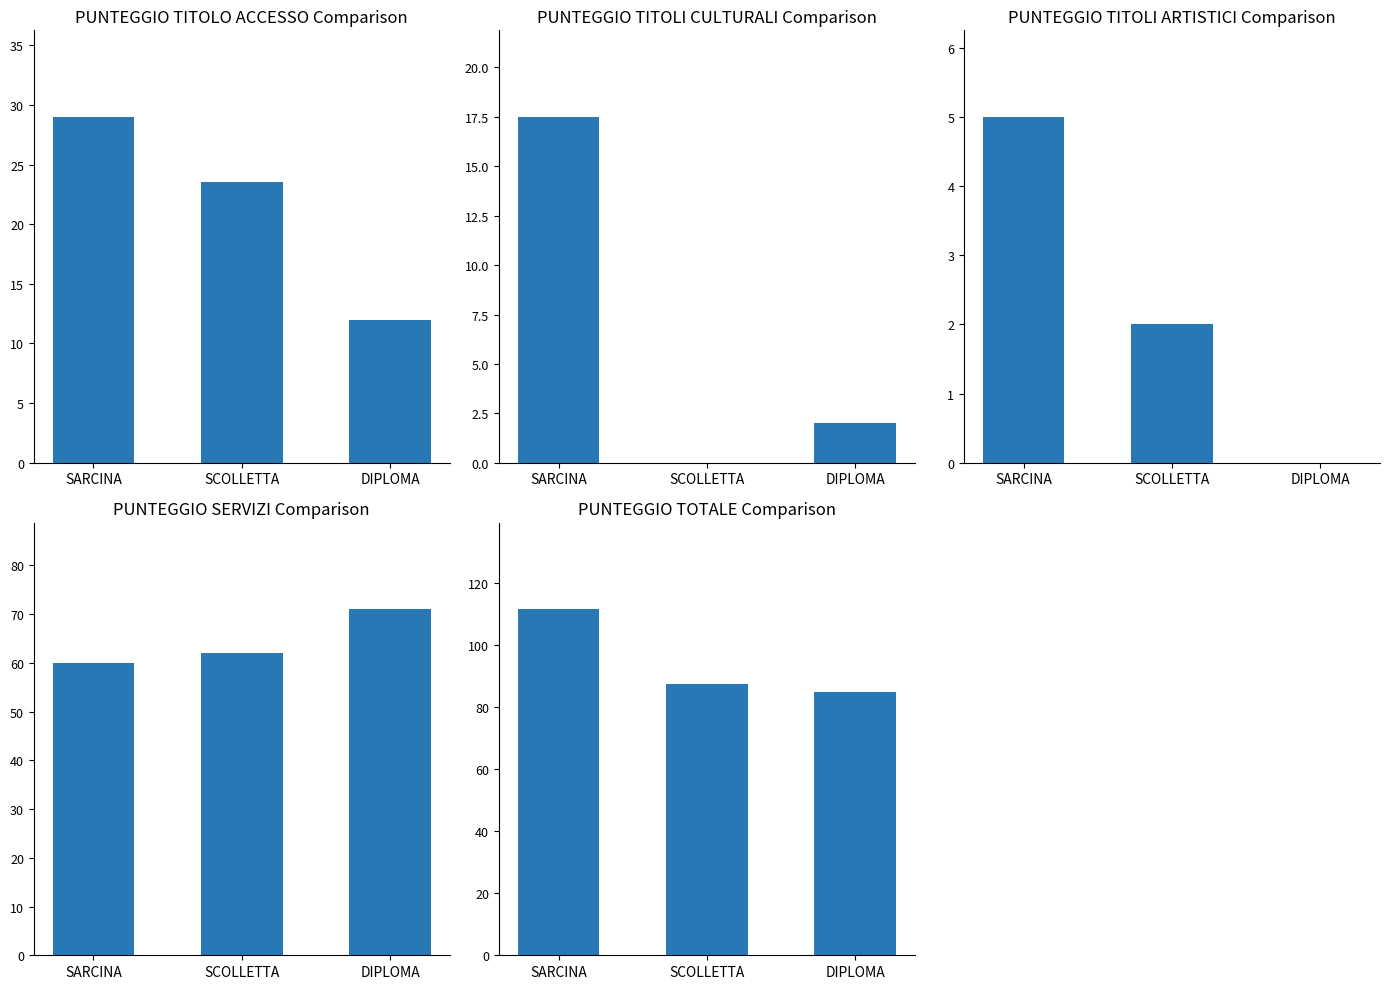

Reading right to left, extract all data points from this chart.

PUNTEGGIO TITOLO ACCESSO: 12.0	23.5	29.0
PUNTEGGIO TITOLI CULTURALI: 2.0	0.0	17.5
PUNTEGGIO TITOLI ARTISTICI: 0.0	2.0	5.0
PUNTEGGIO SERVIZI: 71.0	62.0	60.0
PUNTEGGIO TOTALE: 85.0	87.5	111.5